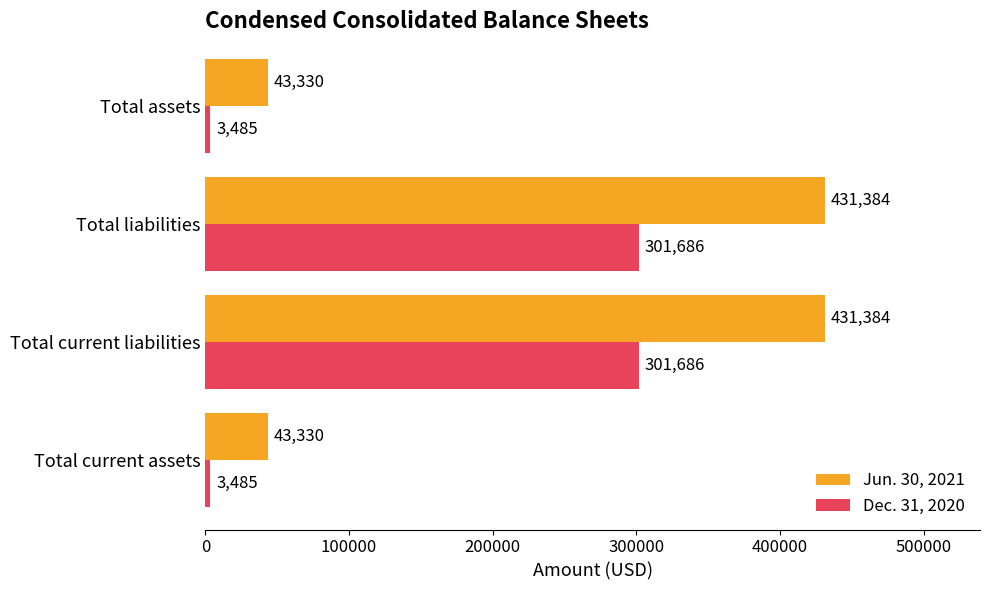

Rank the series by their maximum value, from highest to lowest.

Jun. 30, 2021, Dec. 31, 2020